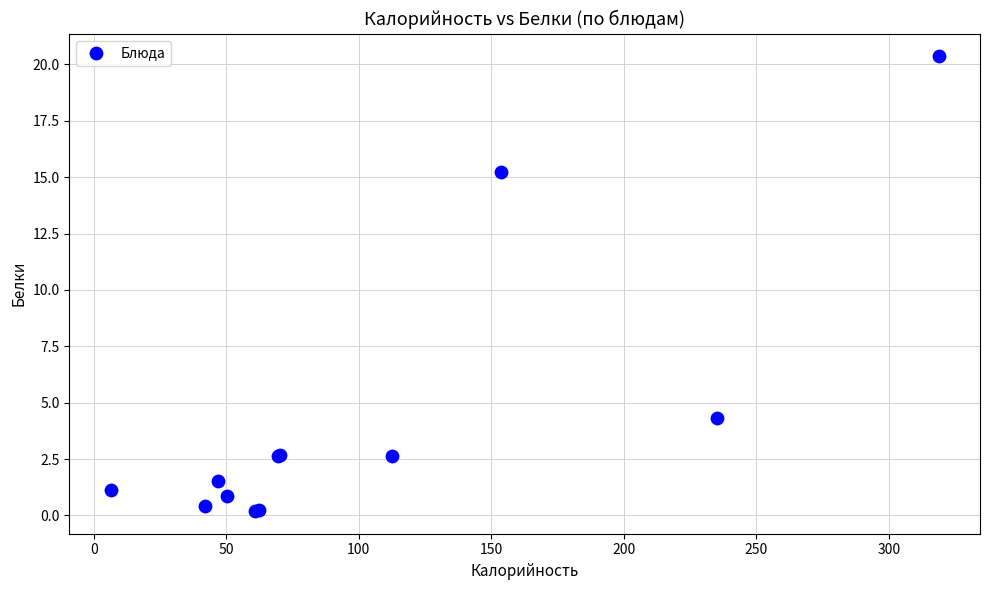

What Y value in the scatter plot is closest to 10?

15.2